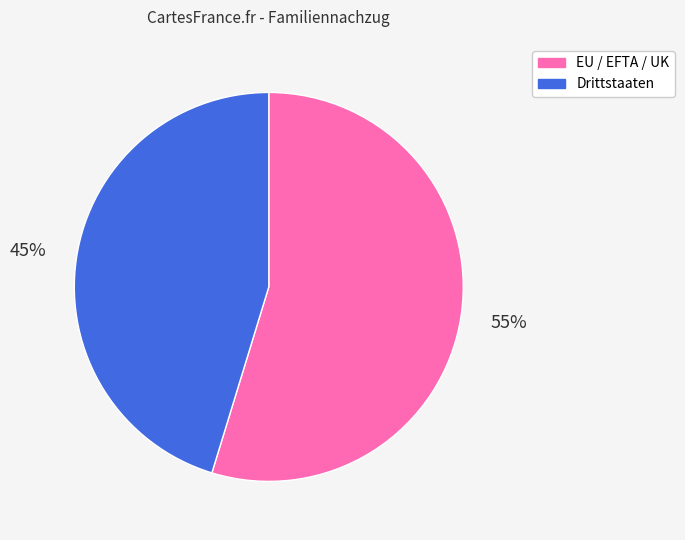

To the nearest percent, what is the average slice percentage?

50%